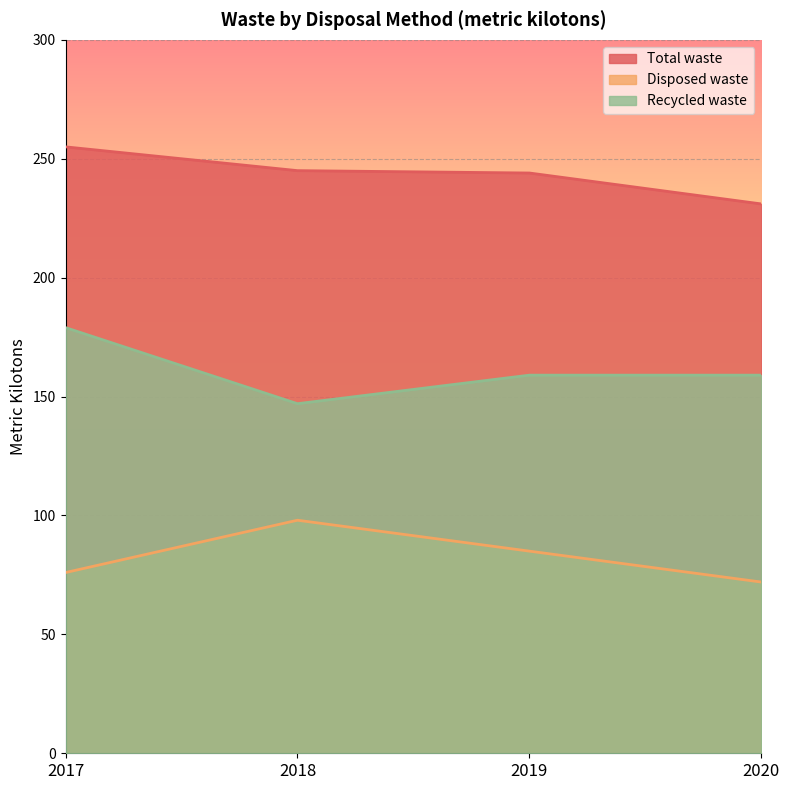

The Total waste series shows 330 at 2018. True or false?

False